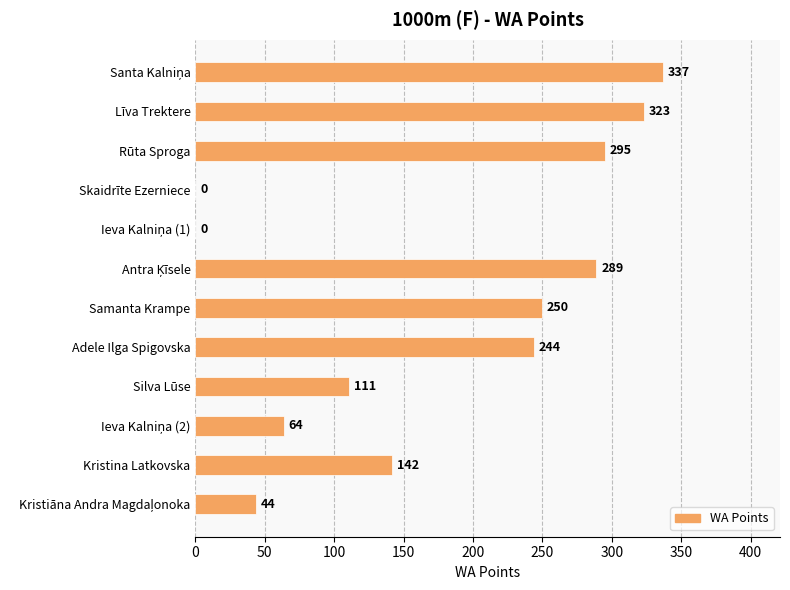

Between Rūta Sproga and Samanta Krampe, which is larger?

Rūta Sproga